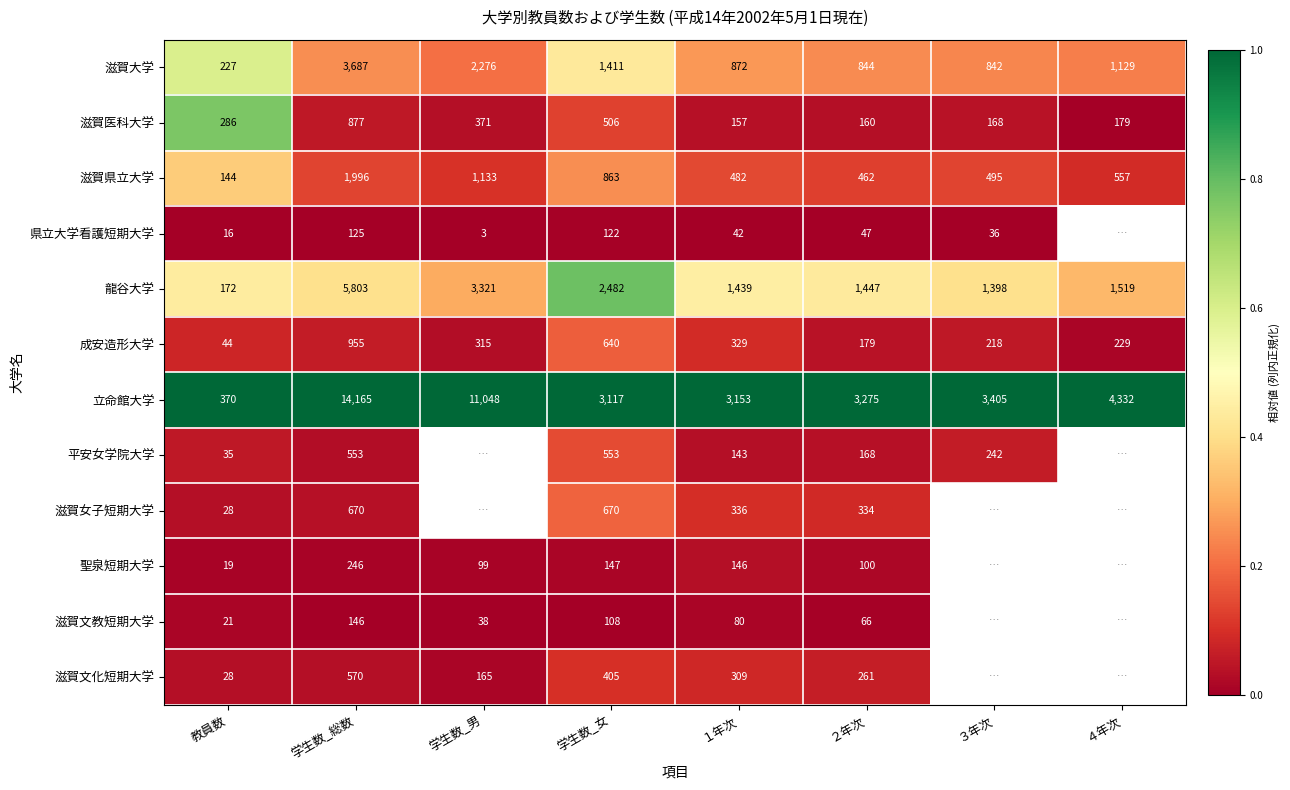

Rank the series at 学生数_総数 from lowest to highest value.

県立大学看護短期大学, 滋賀文教短期大学, 聖泉短期大学, 平安女学院大学, 滋賀文化短期大学, 滋賀女子短期大学, 滋賀医科大学, 成安造形大学, 滋賀県立大学, 滋賀大学, 龍谷大学, 立命館大学